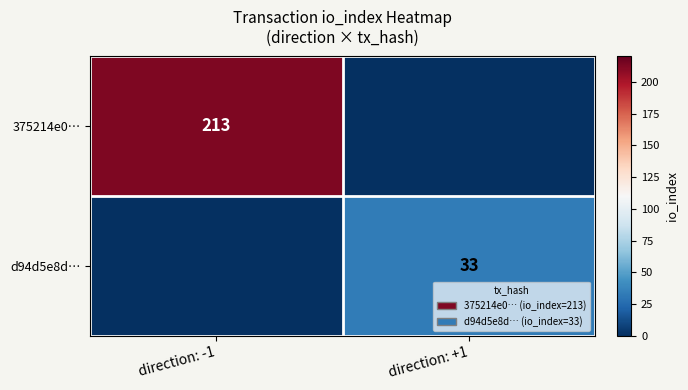

The value of 375214e0… at direction: -1 is 132. True or false?

False